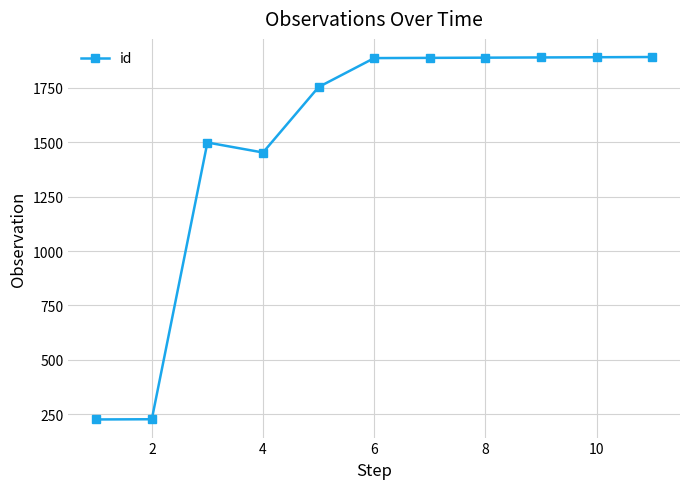

What is the maximum value shown in the chart?

1892